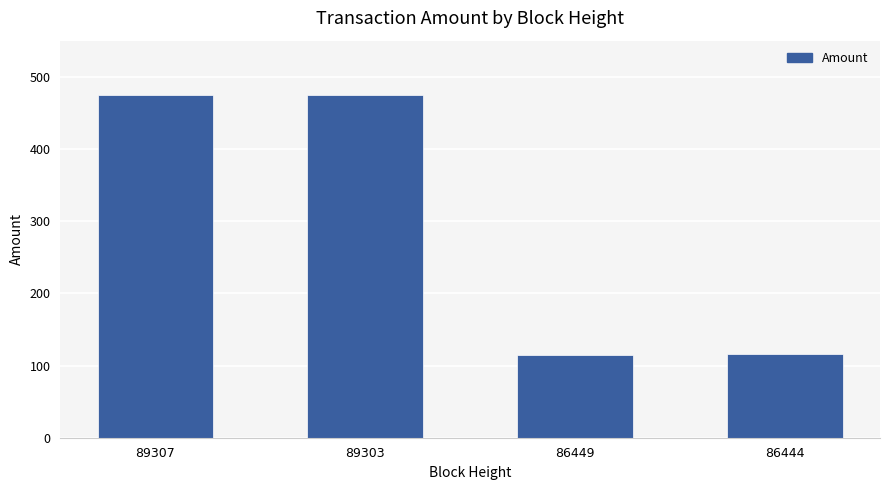

What is the greatest value displayed?

475.4